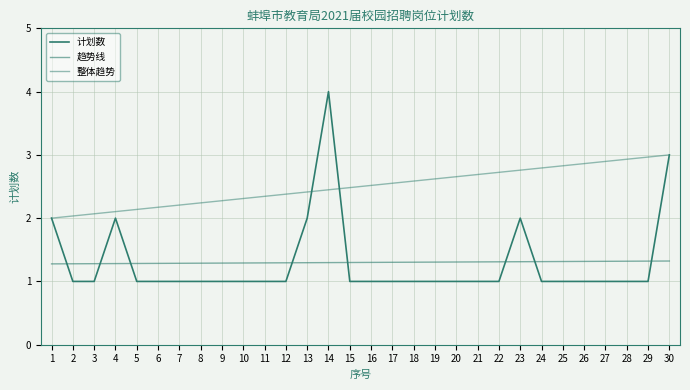

Is it true that the value at 4 is 2?

True